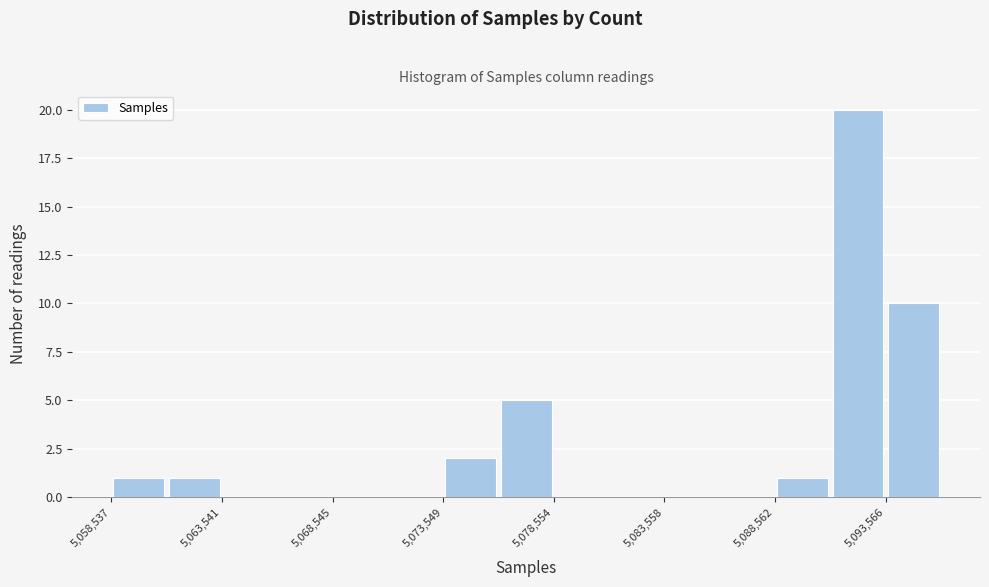

Around what value on the x-axis is the tallest bar? Give the approximate position of its centre, as read against the axis.

5092000